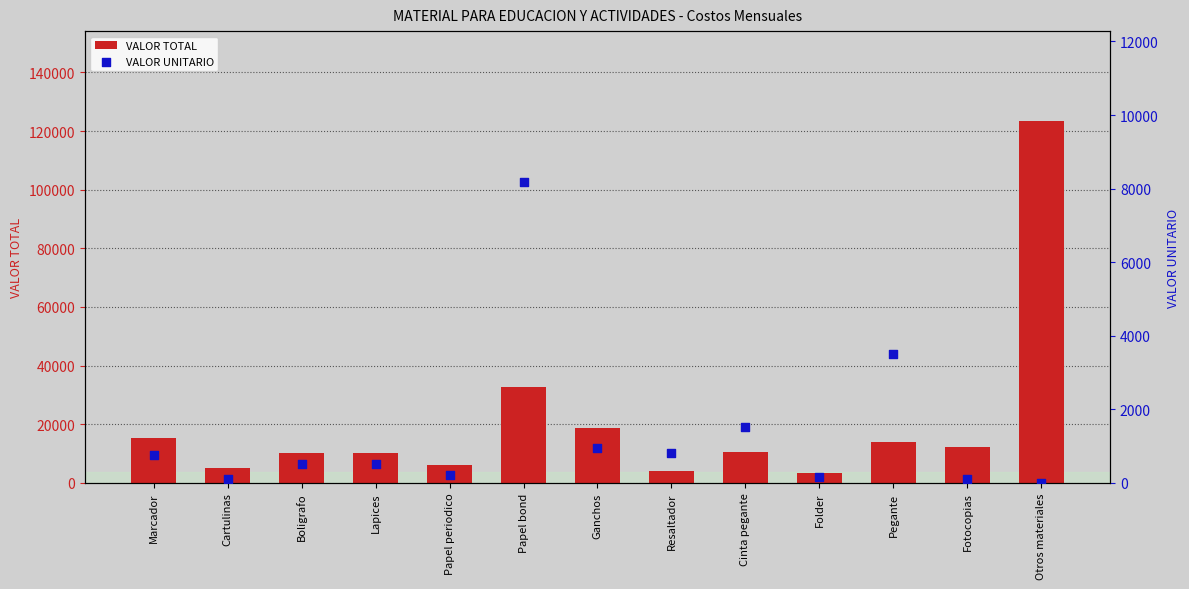

Is the value of VALOR TOTAL at Papel bond greater than the value of VALOR UNITARIO at Cinta pegante?

Yes